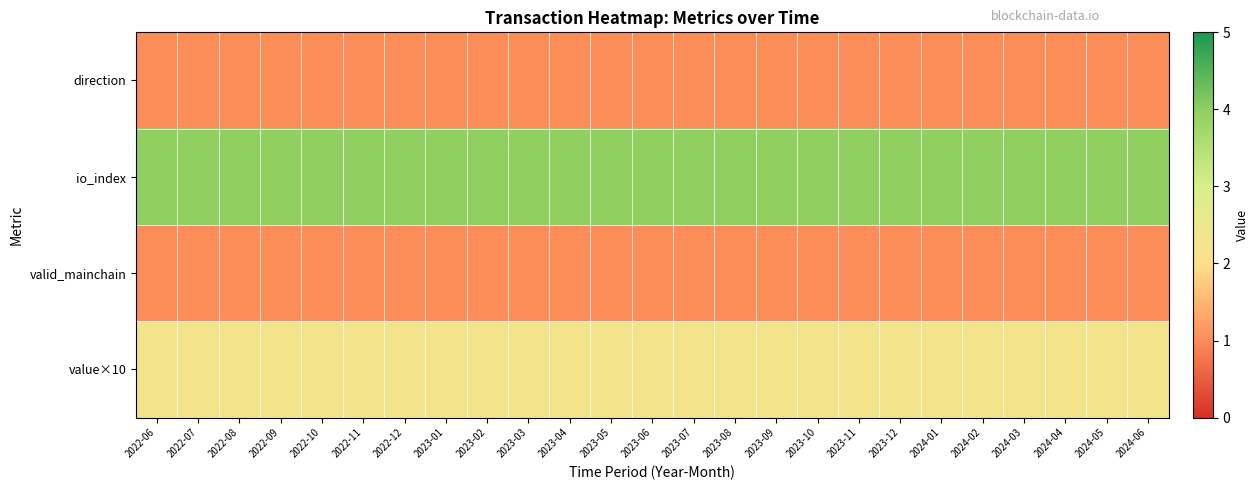

Count the number of categories in the chart.

25